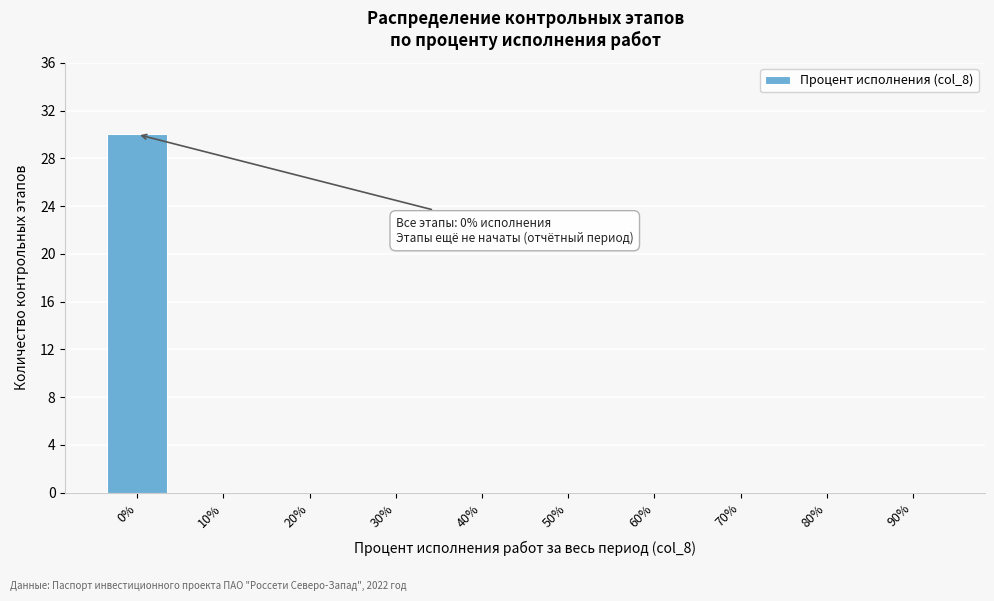

Reading right to left, extract all data points from this chart.

90%=0	80%=0	70%=0	60%=0	50%=0	40%=0	30%=0	20%=0	10%=0	0%=30